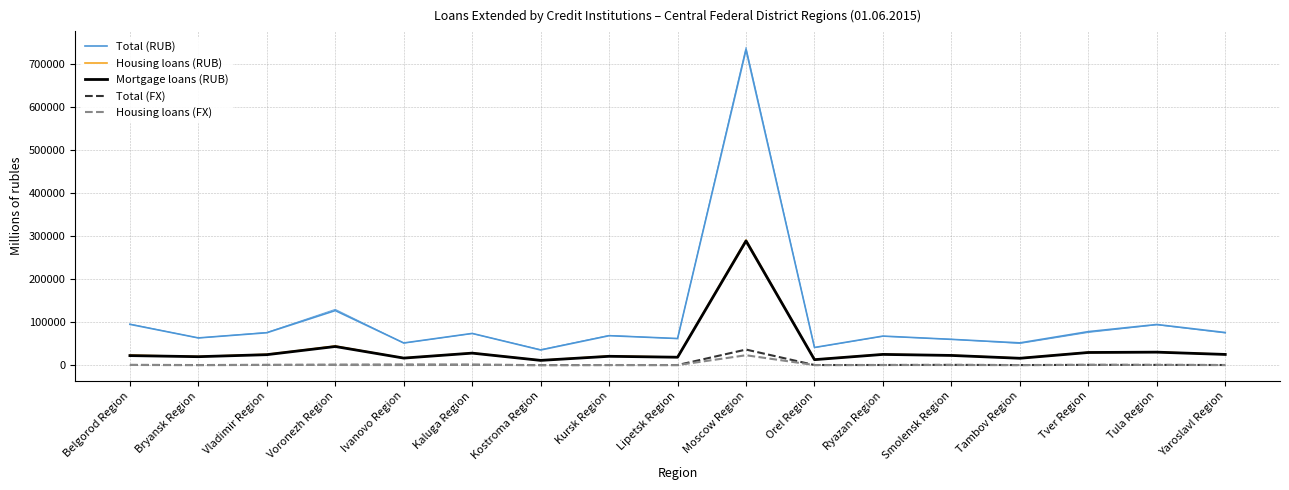

The value of Mortgage loans (RUB) at Smolensk Region is 11499. True or false?

False